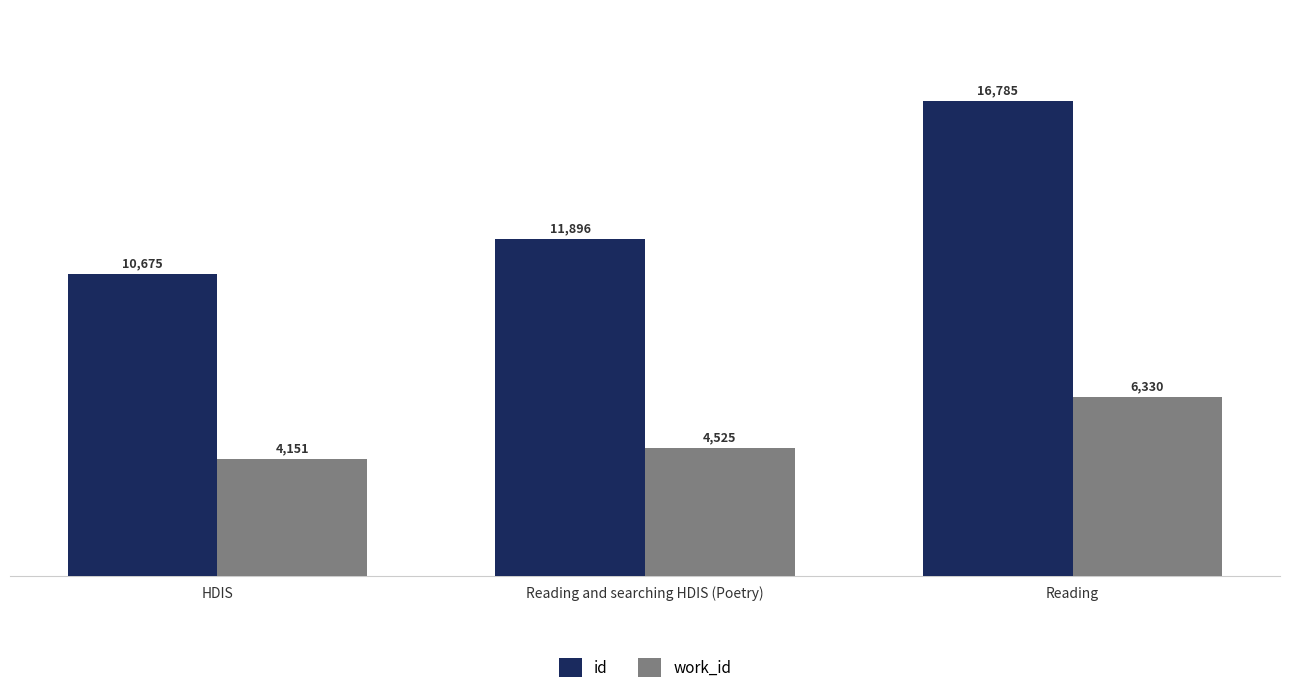

Does the chart contain stacked bars?

No